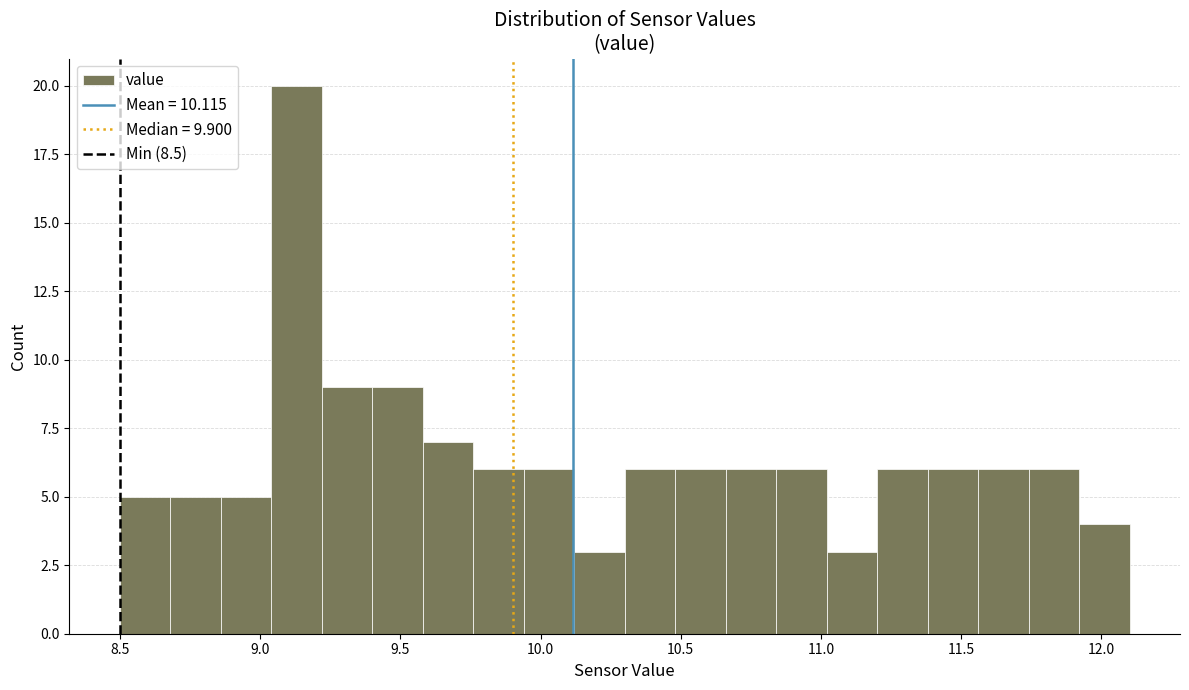

Around what value on the x-axis is the tallest bar? Give the approximate position of its centre, as read against the axis.

9.15